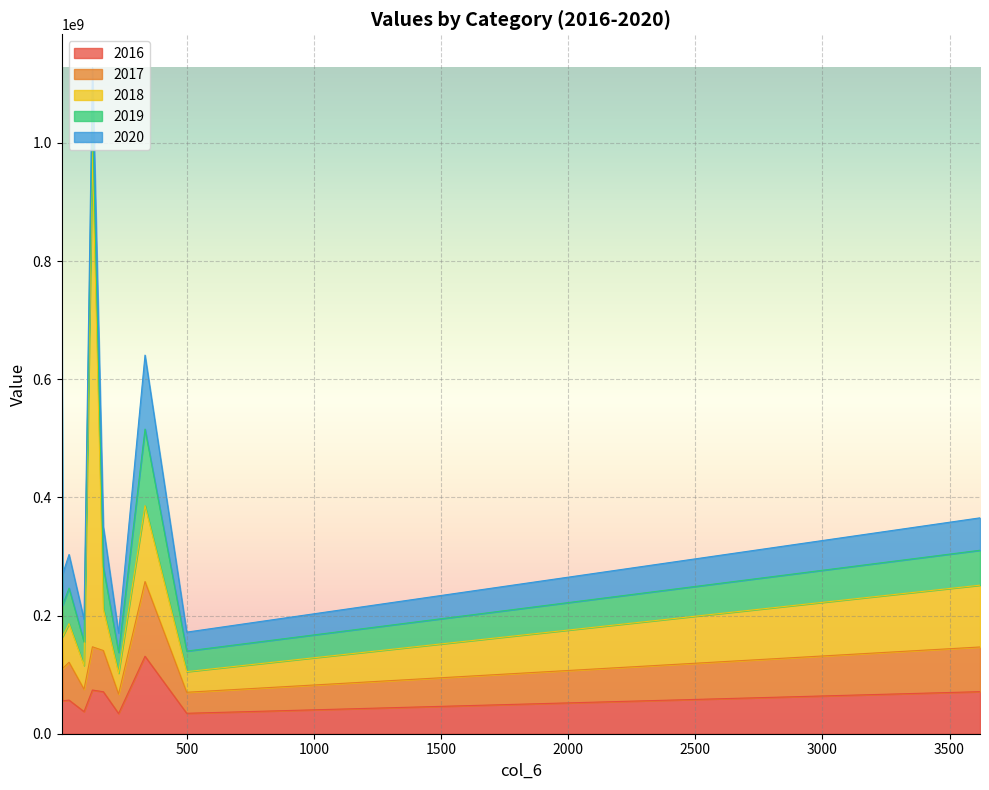

What are all the series names shown in the legend?

2016, 2017, 2018, 2019, 2020